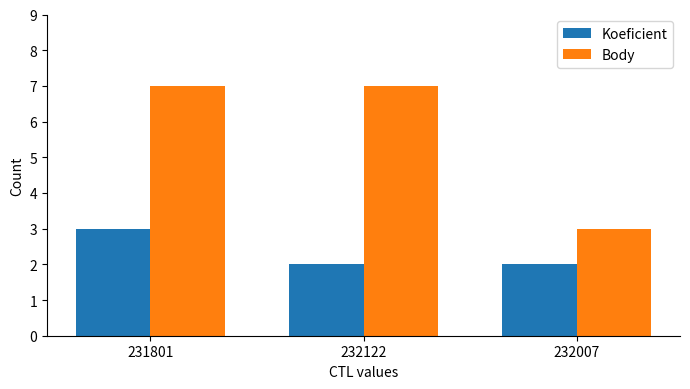

True or false: Body has a value of 11 at 232122.

False